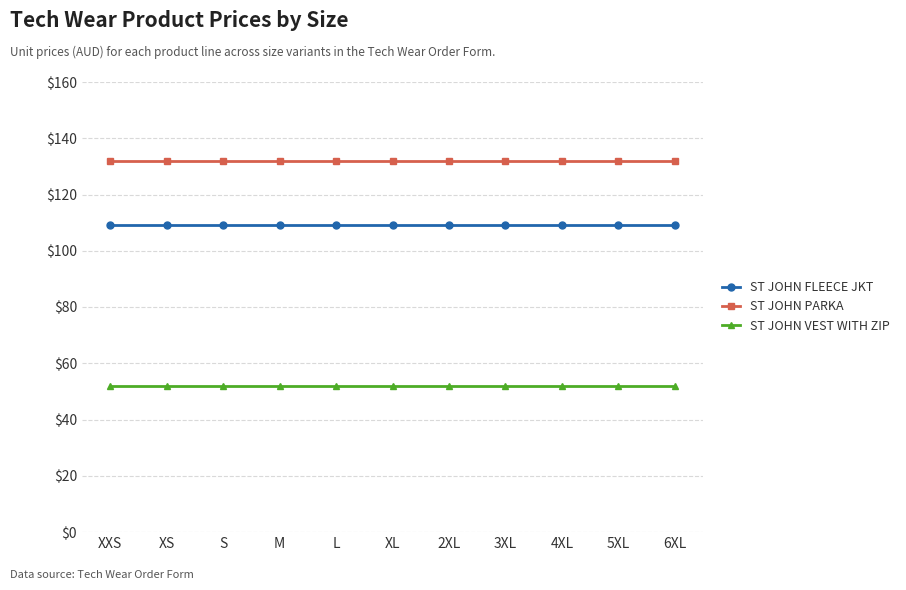

What is the label of the 9th point from the right?

S